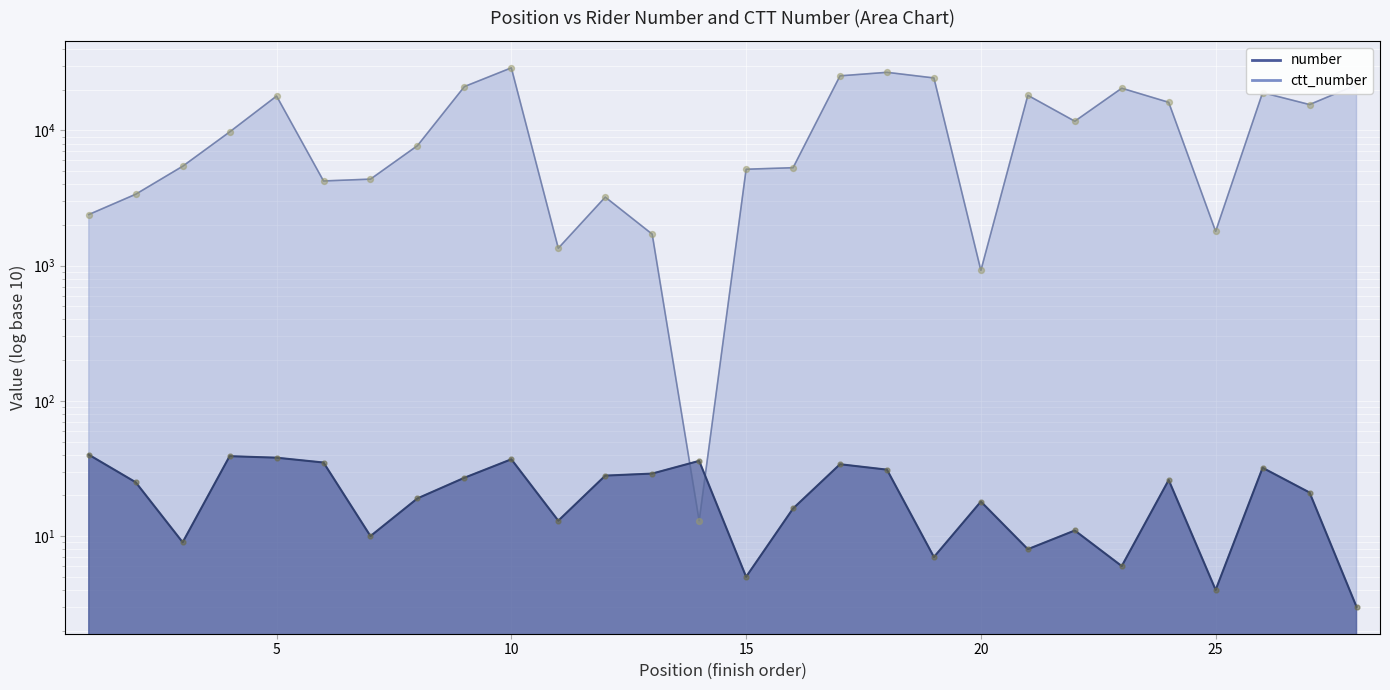

Which series has the largest Y range (max minus min)?

ctt_number